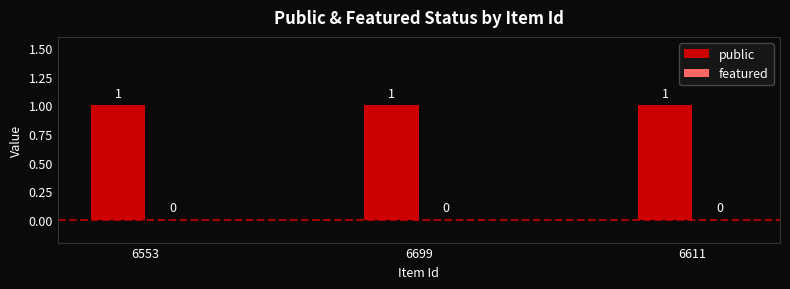

How many bars are there in each group?

2